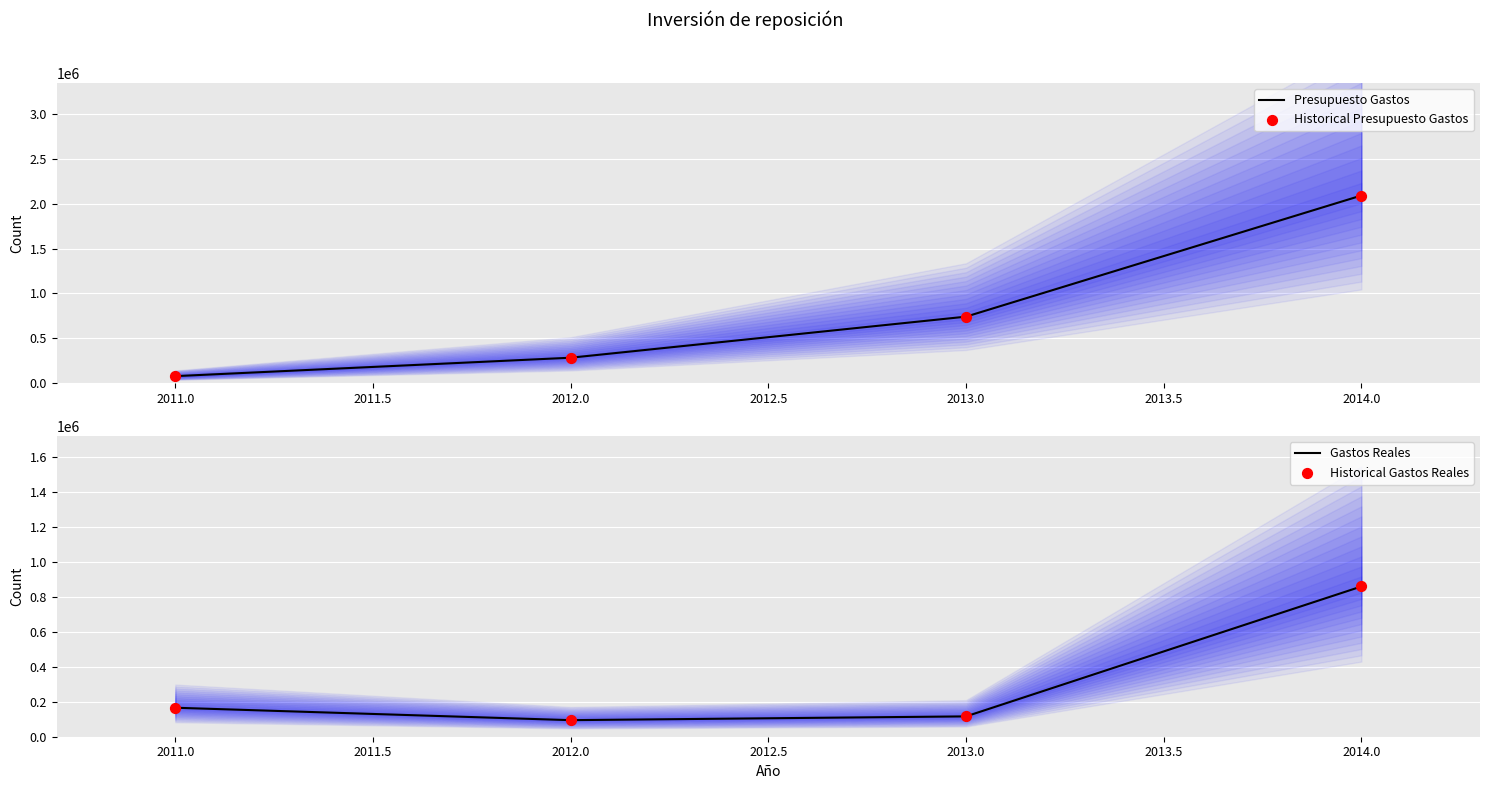

The value of Presupuesto Gastos at 2013.0 is 742000. True or false?

True